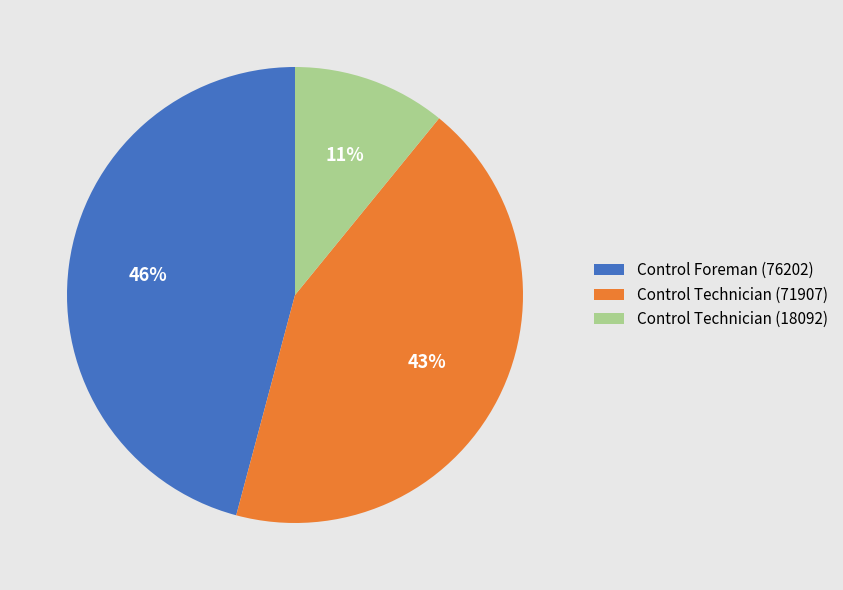

Is it true that Control Foreman (76202) is 57% of the pie?

False